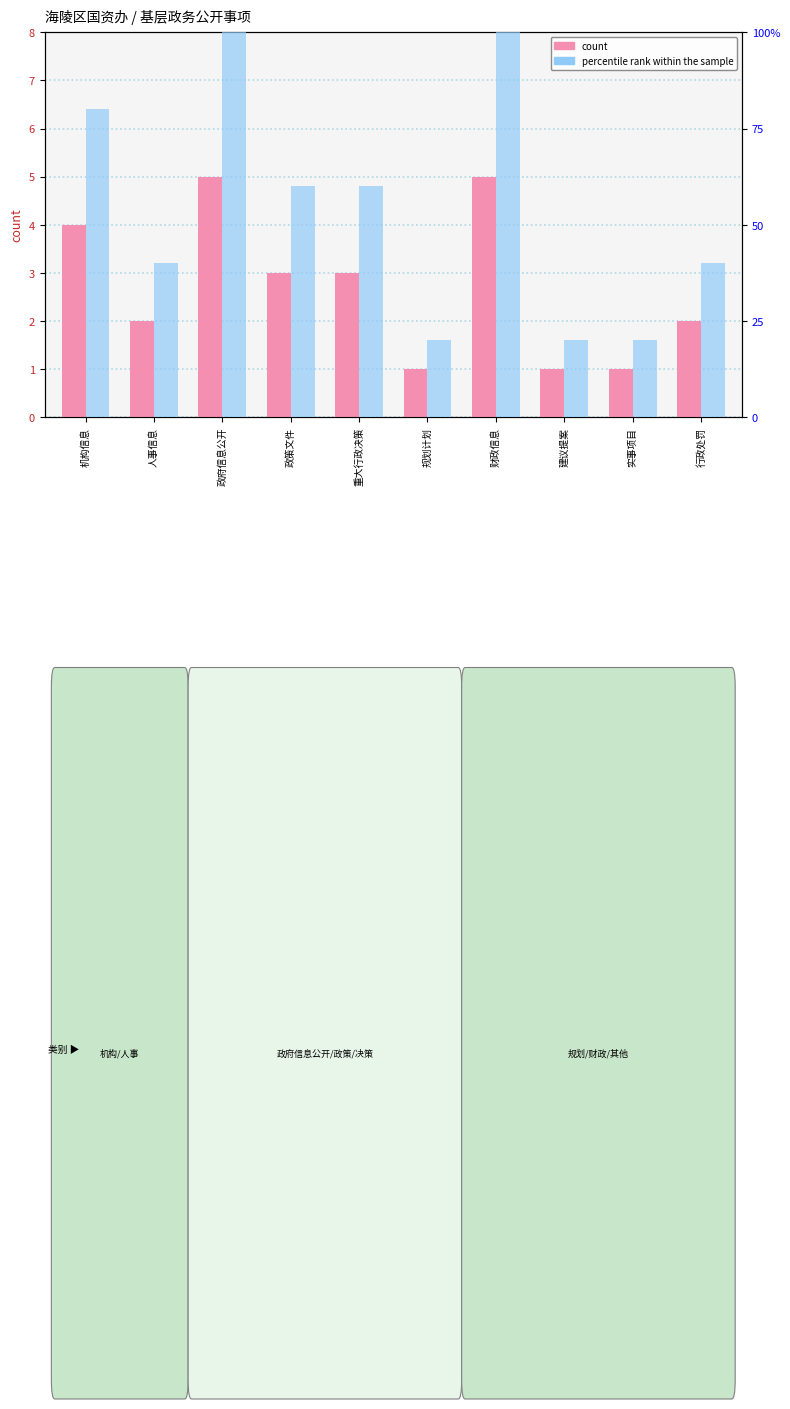

Is the value of count at 政府信息公开 greater than the value of percentile rank within the sample at 政策文件?

No